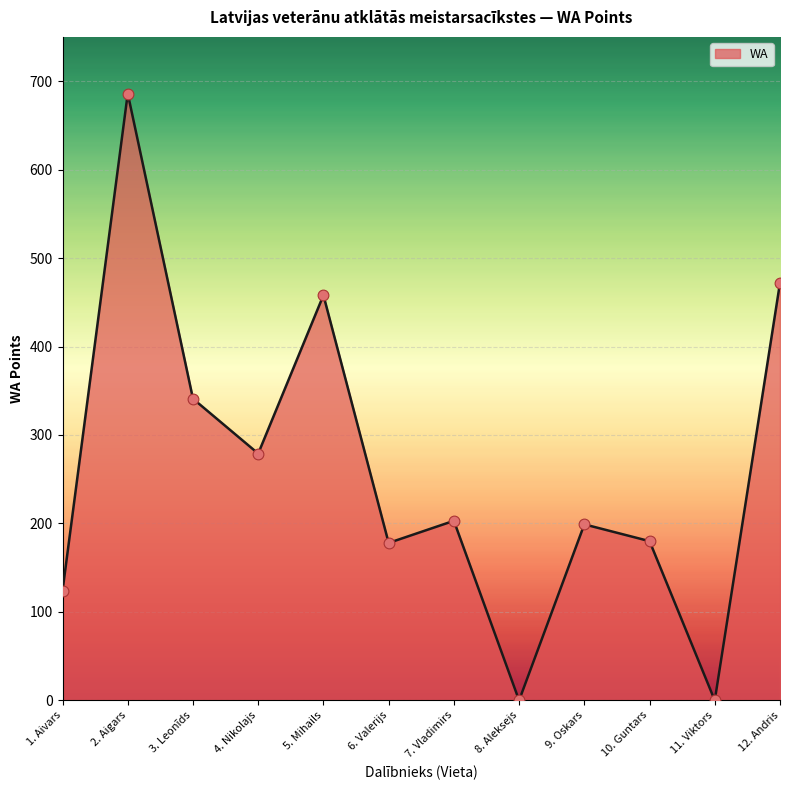

What is the change in value from 2. Aigars to 10. Guntars?

-506